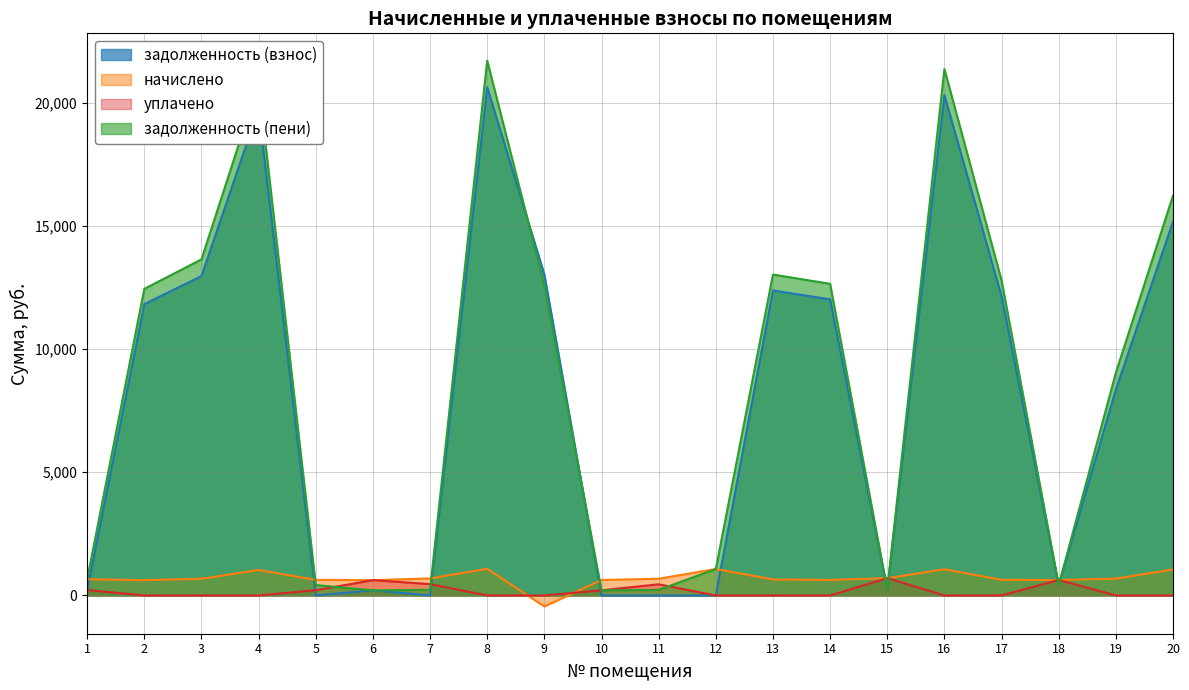

True or false: начислено has a value of 636.2 at 17.

True